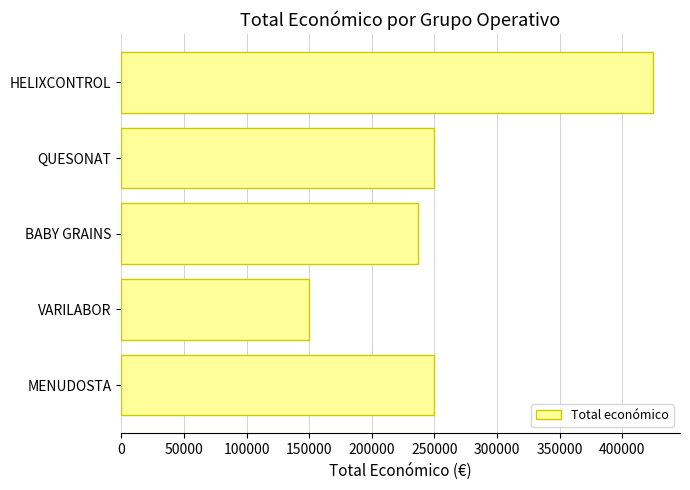

The value at VARILABOR is 150000. True or false?

True